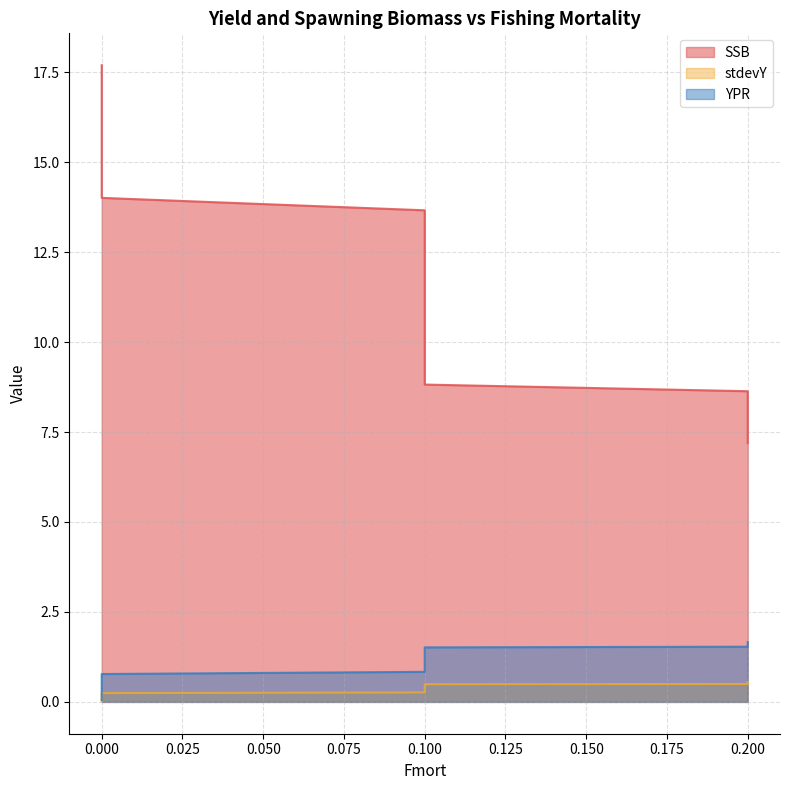

Is the value of stdevY at 0.100 greater than the value of SSB at 0.100?

No